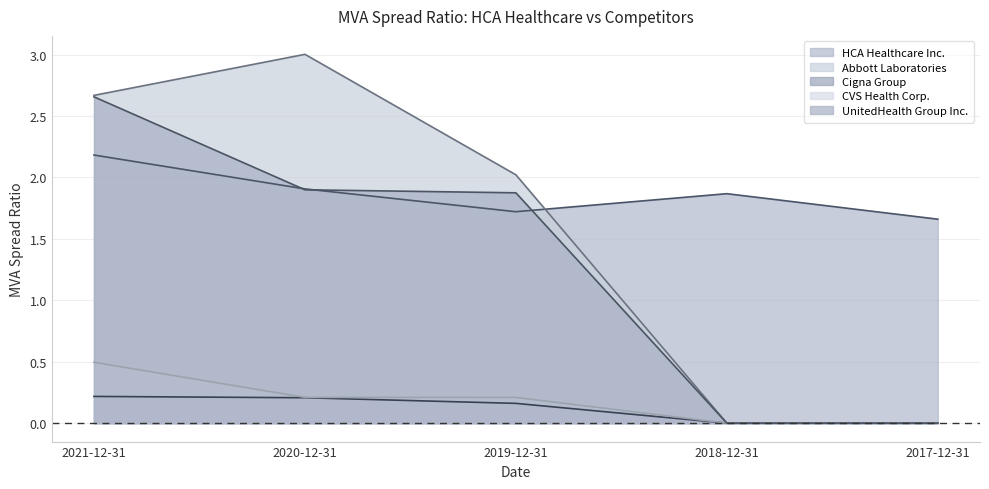

True or false: UnitedHealth Group Inc. has more than 1 points higher than both neighbors.

False